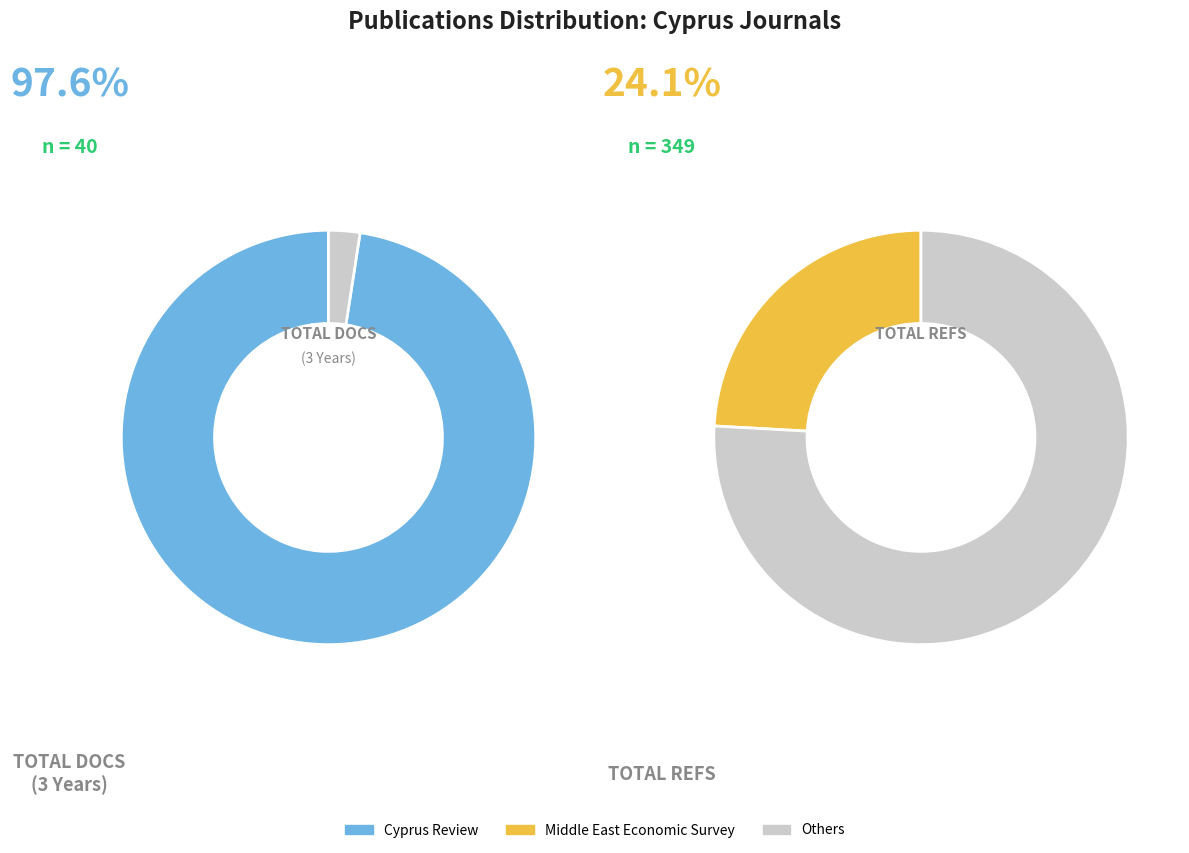

To the nearest percent, what portion does Cyprus Review represent?

98%